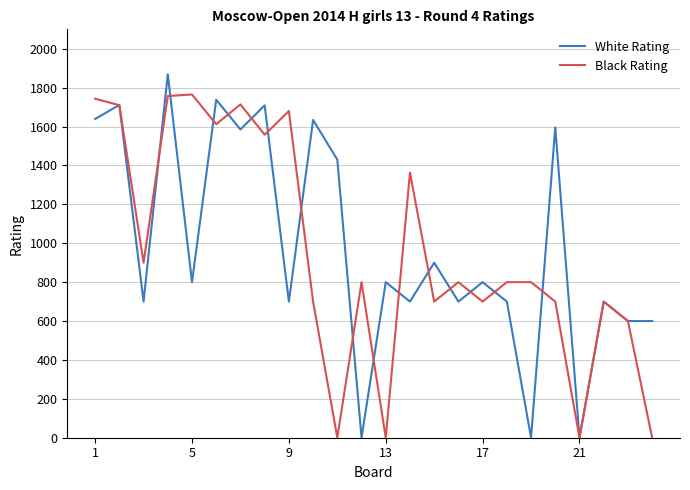

At how many categories does at least one series exceed 505?

23